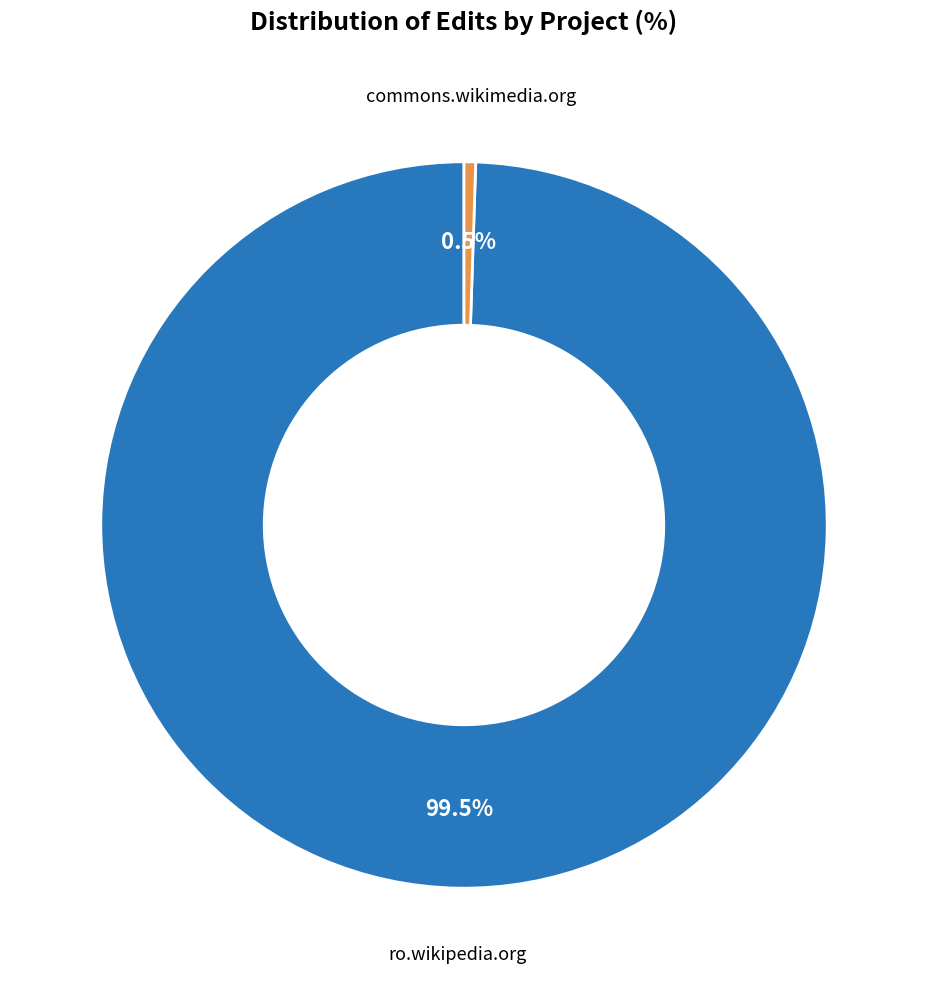

Is the sum of commons.wikimedia.org and ro.wikipedia.org greater than half?

Yes